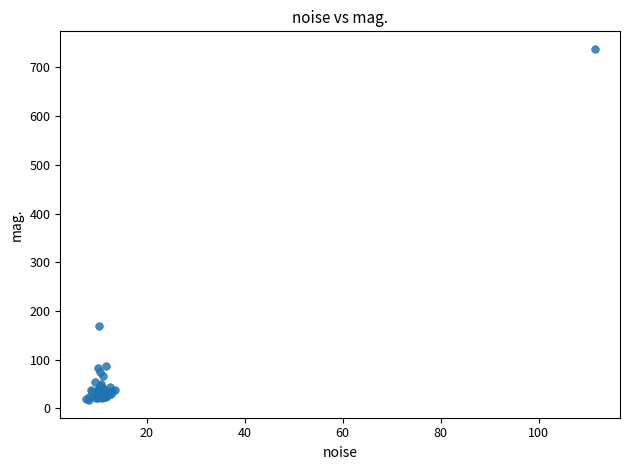

What Y value in the scatter plot is closest to 377?

169.2